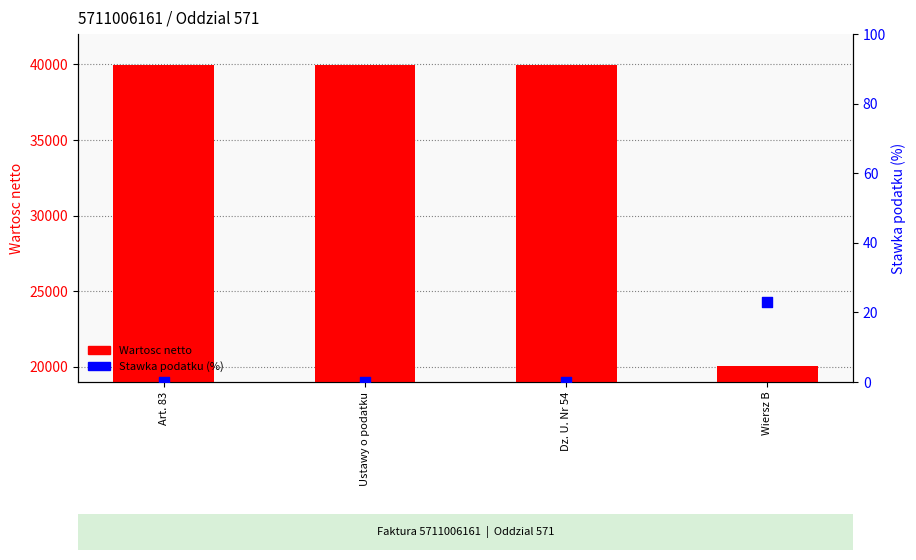

Which series contains the lowest Y value?

Stawka podatku (%)